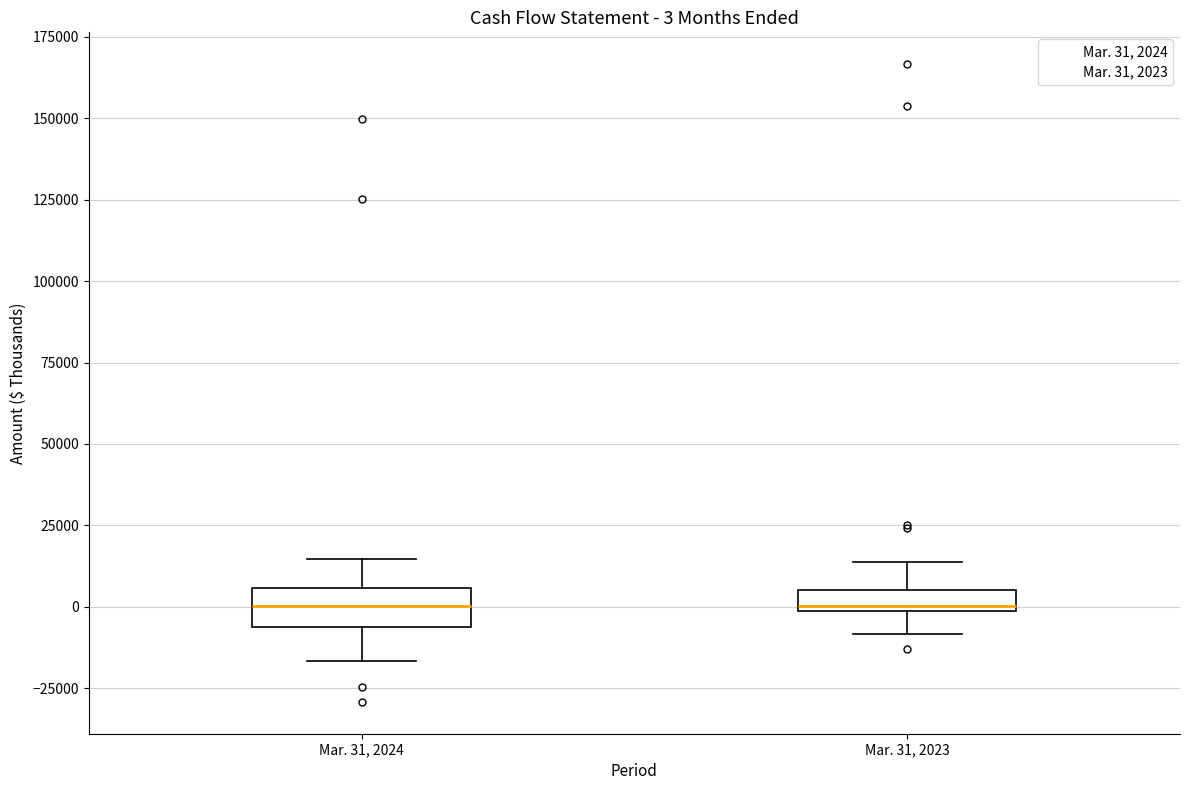

Comparing the boxes themselves (not the whiskers), which one is the tallest?

Mar. 31, 2024